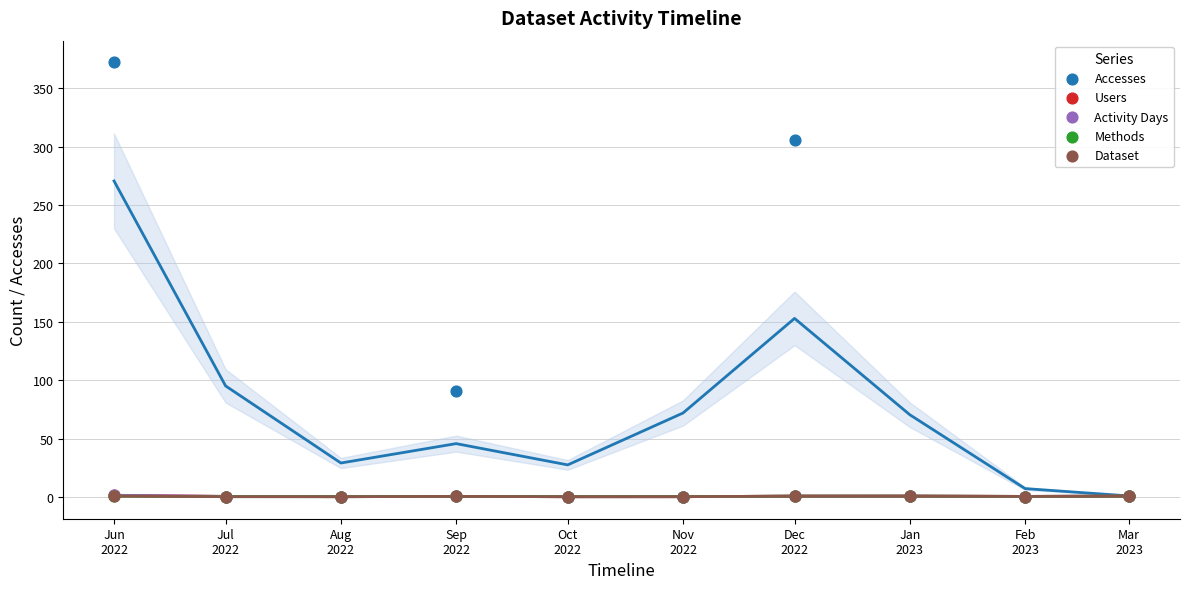

Which series reaches the maximum Y coordinate?

Accesses